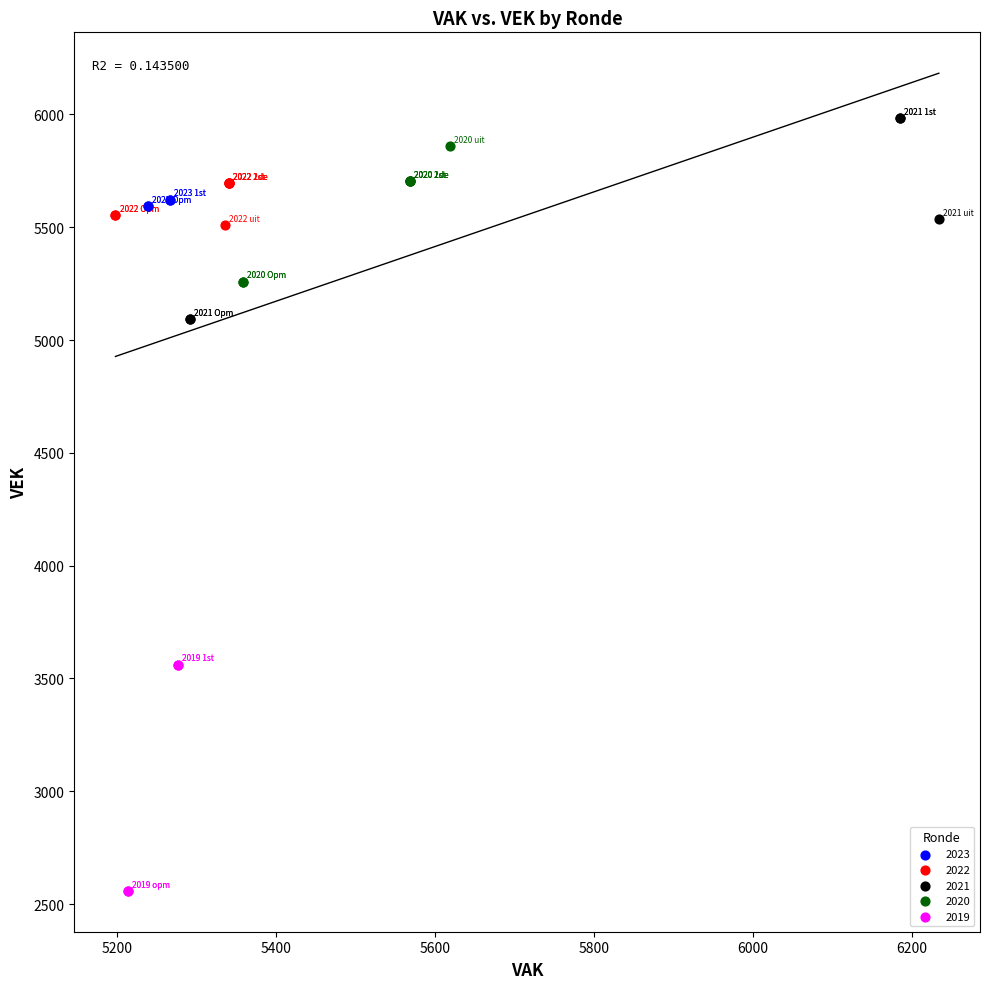

Which series contains the lowest Y value?

2019